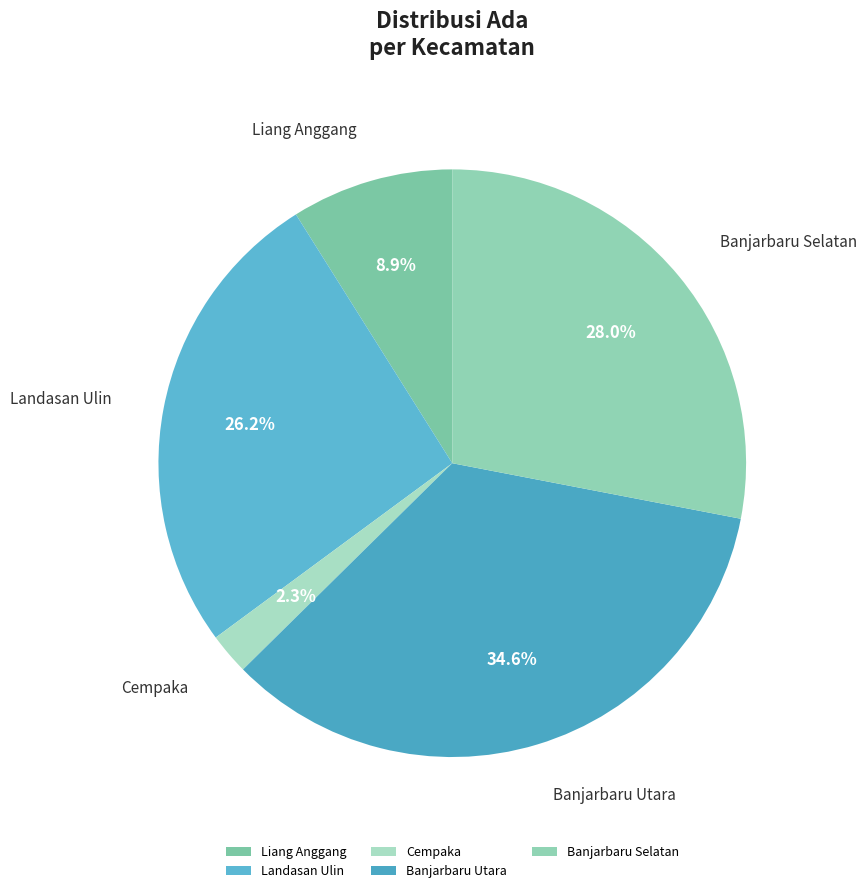

Rank the categories by value from highest to lowest.

Banjarbaru Utara, Banjarbaru Selatan, Landasan Ulin, Liang Anggang, Cempaka